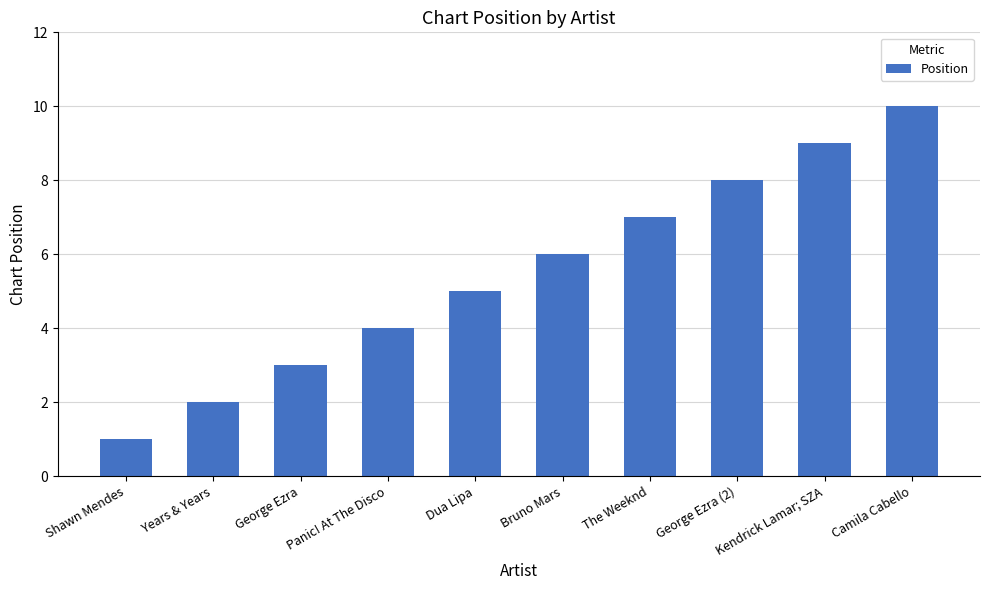

What is the greatest value displayed?

10